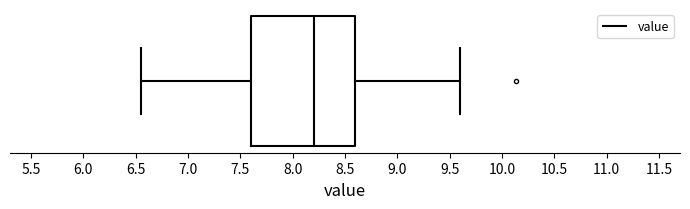

Transcribe this box plot: give where the median line is, the range the box spans, and where the two whiskers end, as read against the x-axis. The values are not printed on the chart, so give them approximately, as read against the axis.

median 8.20, box 7.60 to 8.60, whiskers 6.55 to 9.60